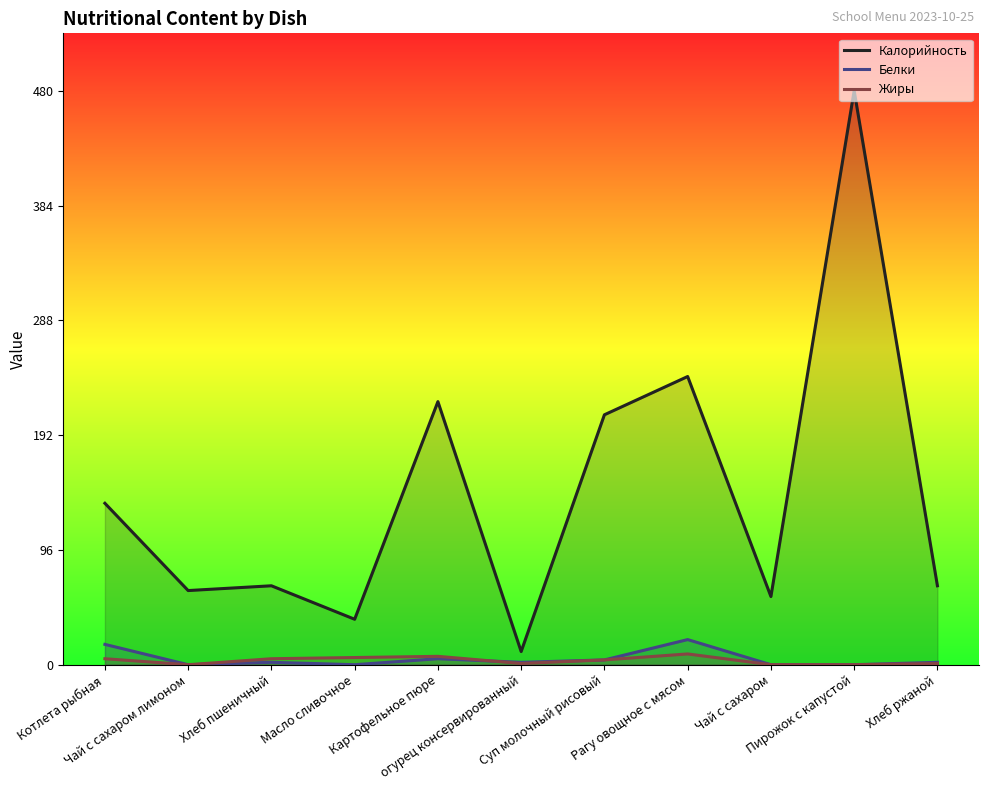

What is the sum of all Белки values?

53